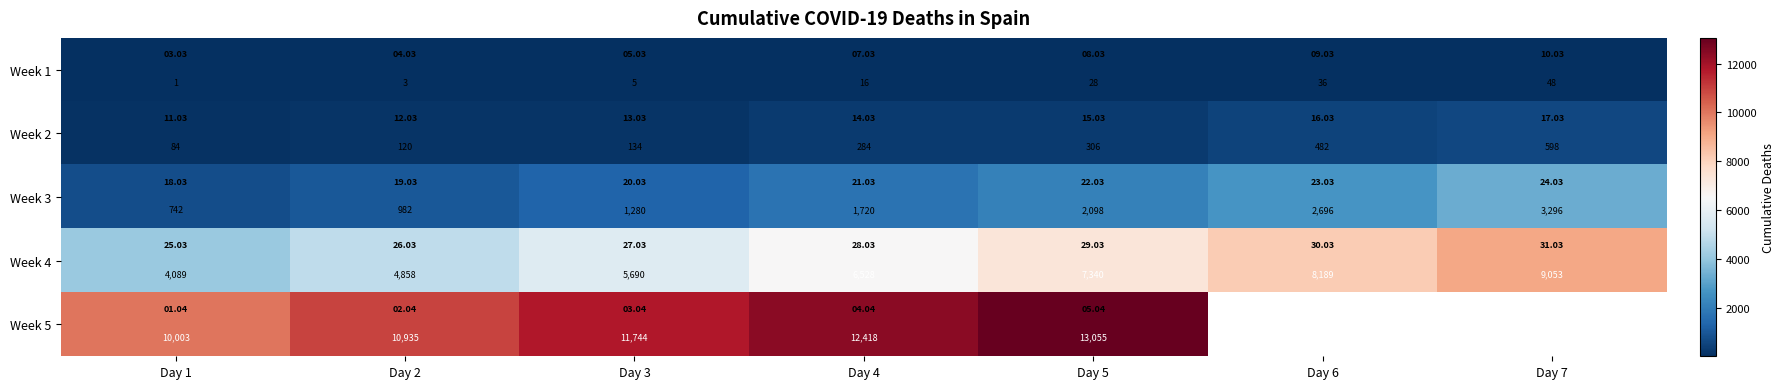

Between Day 4 and Day 5, which series saw the biggest shift?

Week 4